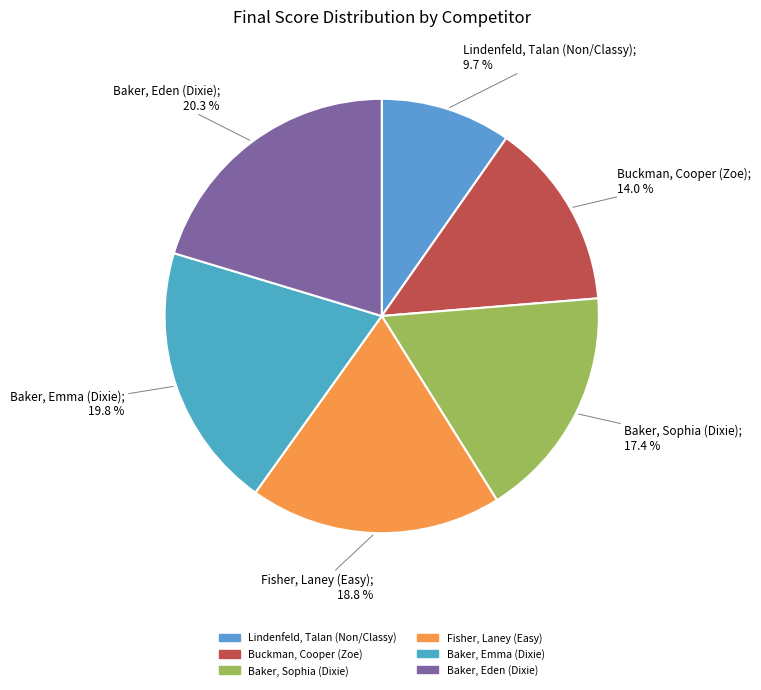

To the nearest percent, what is the difference between the largest and smallest slice percentages?

11%